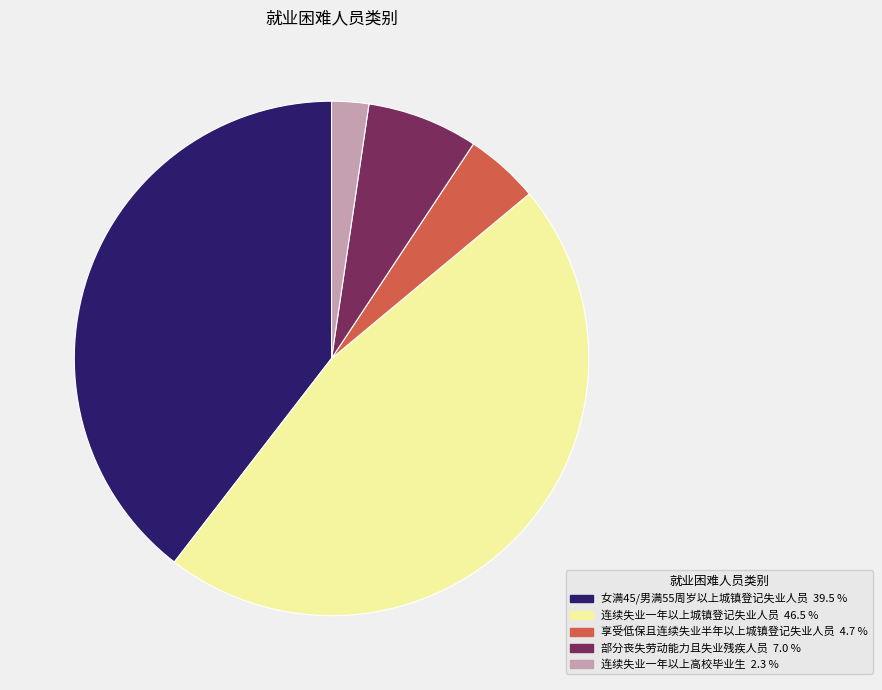

Is there any slice that represents more than half of the pie?

No